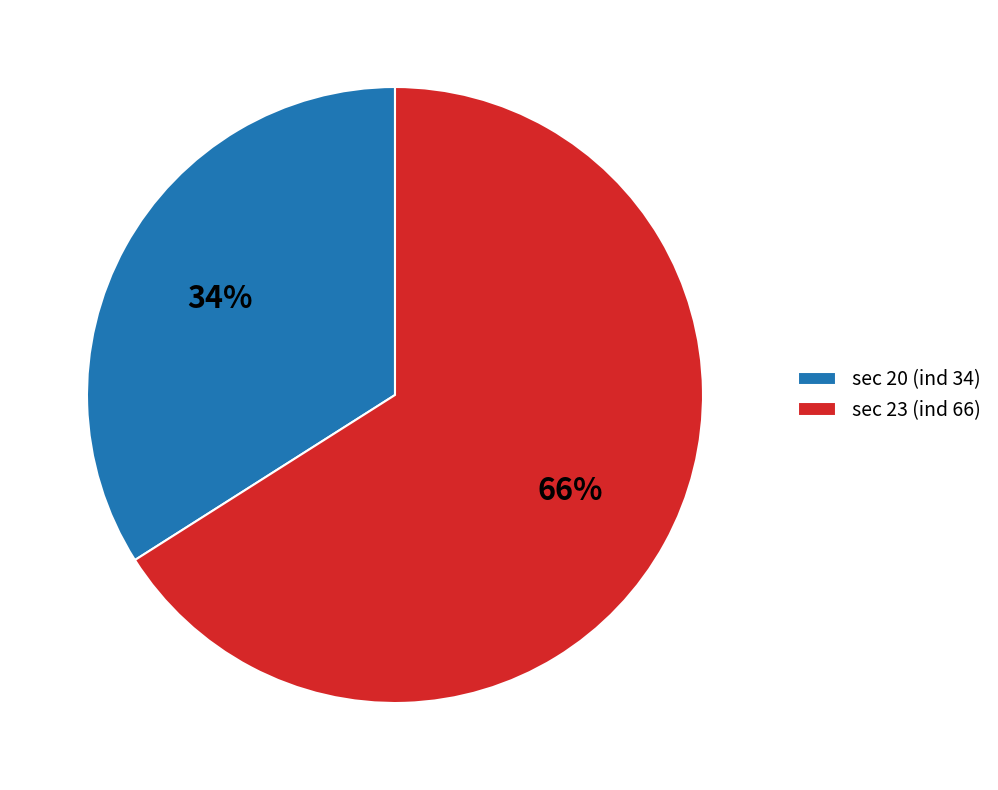

Rank the categories by value from lowest to highest.

sec 20 (ind 34), sec 23 (ind 66)